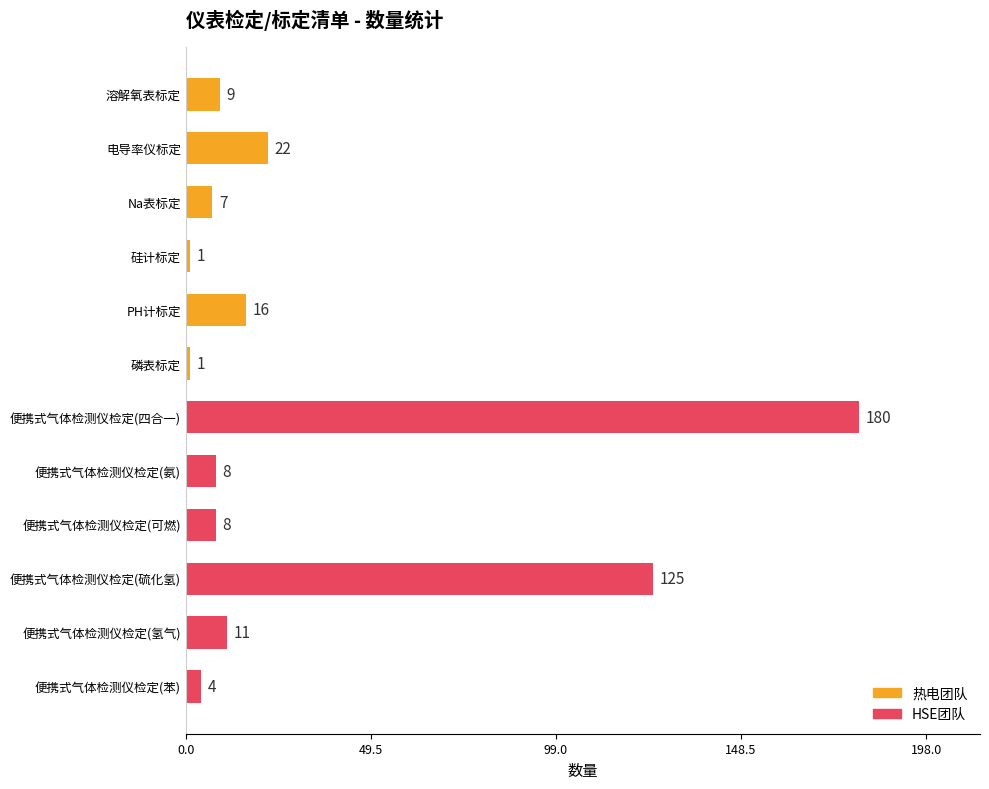

The value at 便携式气体检测仪检定(硫化氢) is 202. True or false?

False